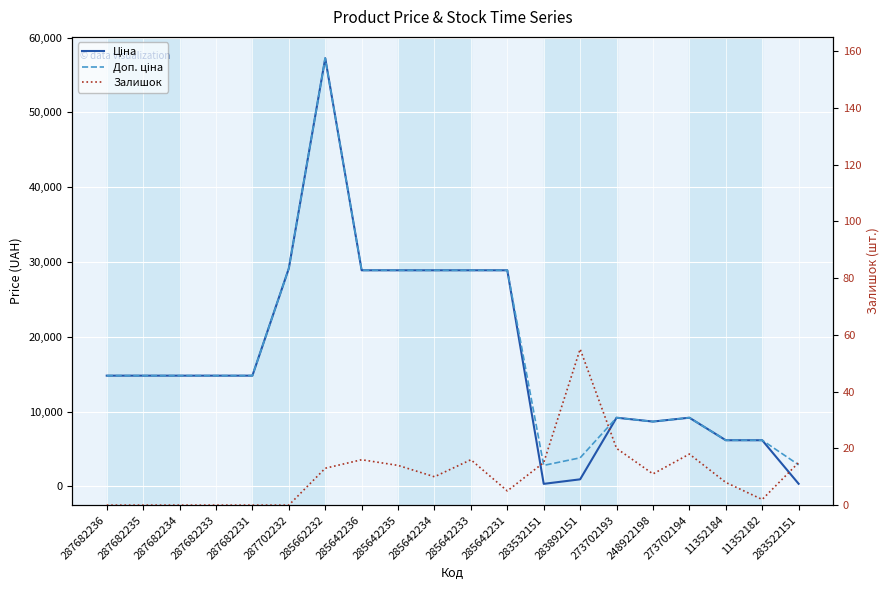

What is the average value of the Ціна series?

17305.8